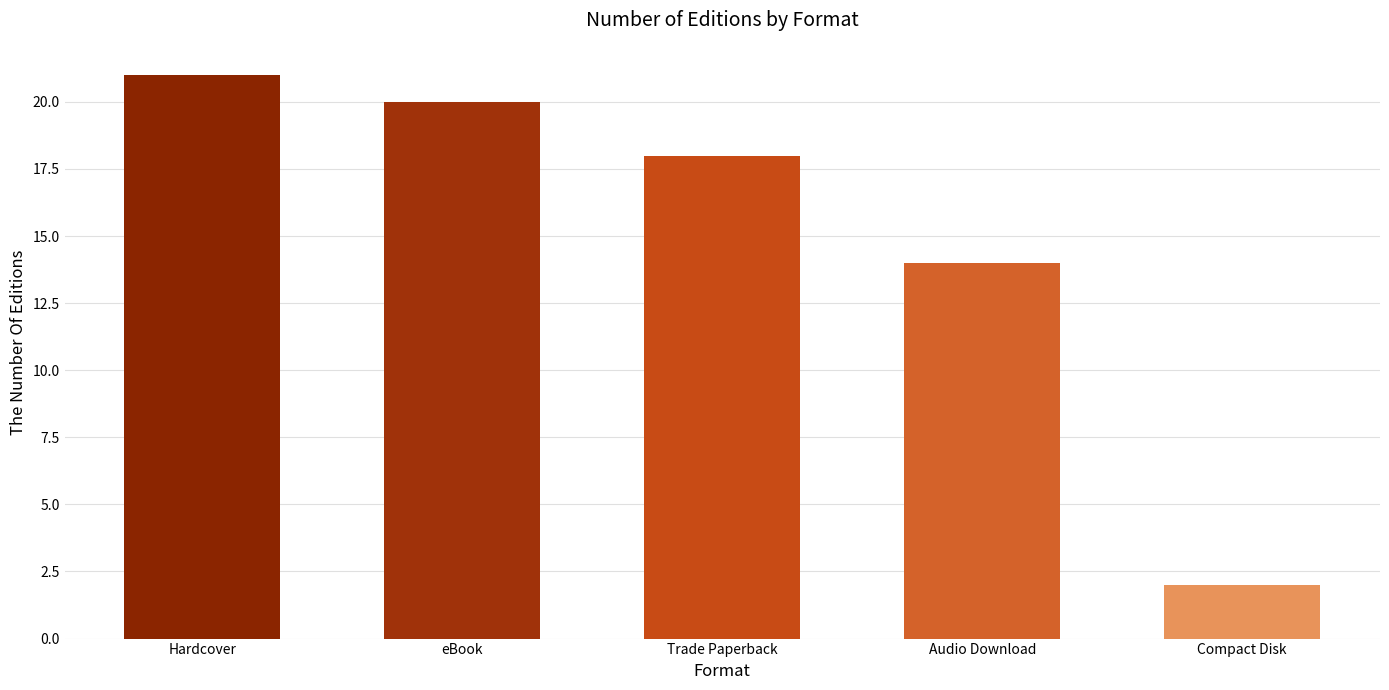

The value at Audio Download is 14. True or false?

True